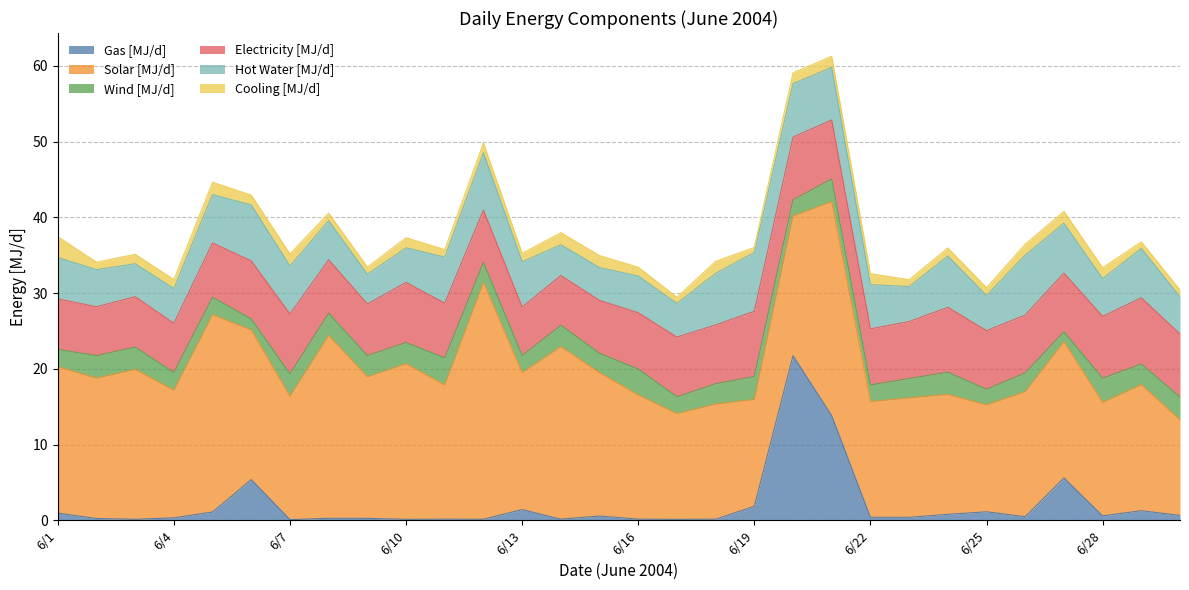

What are all the series names shown in the legend?

Gas [MJ/d], Solar [MJ/d], Wind [MJ/d], Electricity [MJ/d], Hot Water [MJ/d], Cooling [MJ/d]